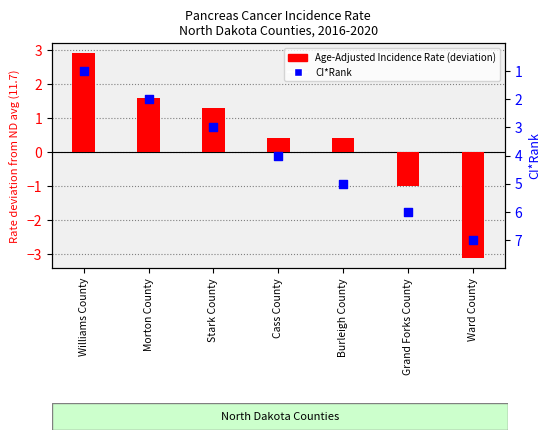

Which series has the largest total across all categories?

CI*Rank